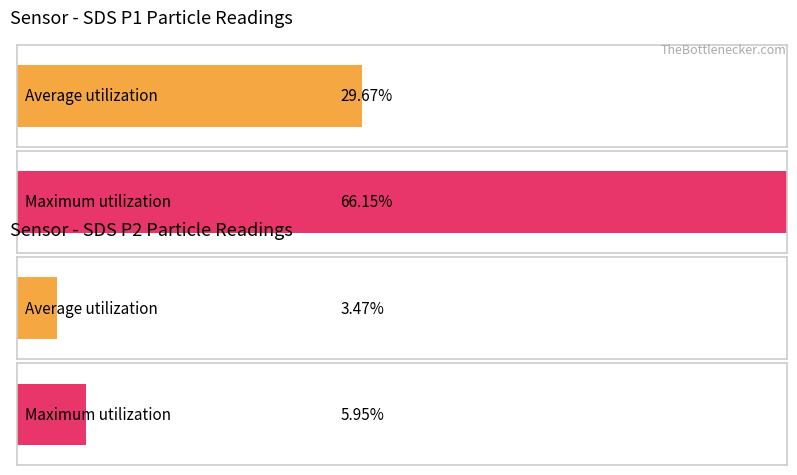

Rank the series by their maximum value, from lowest to highest.

SDS_P2, SDS_P1